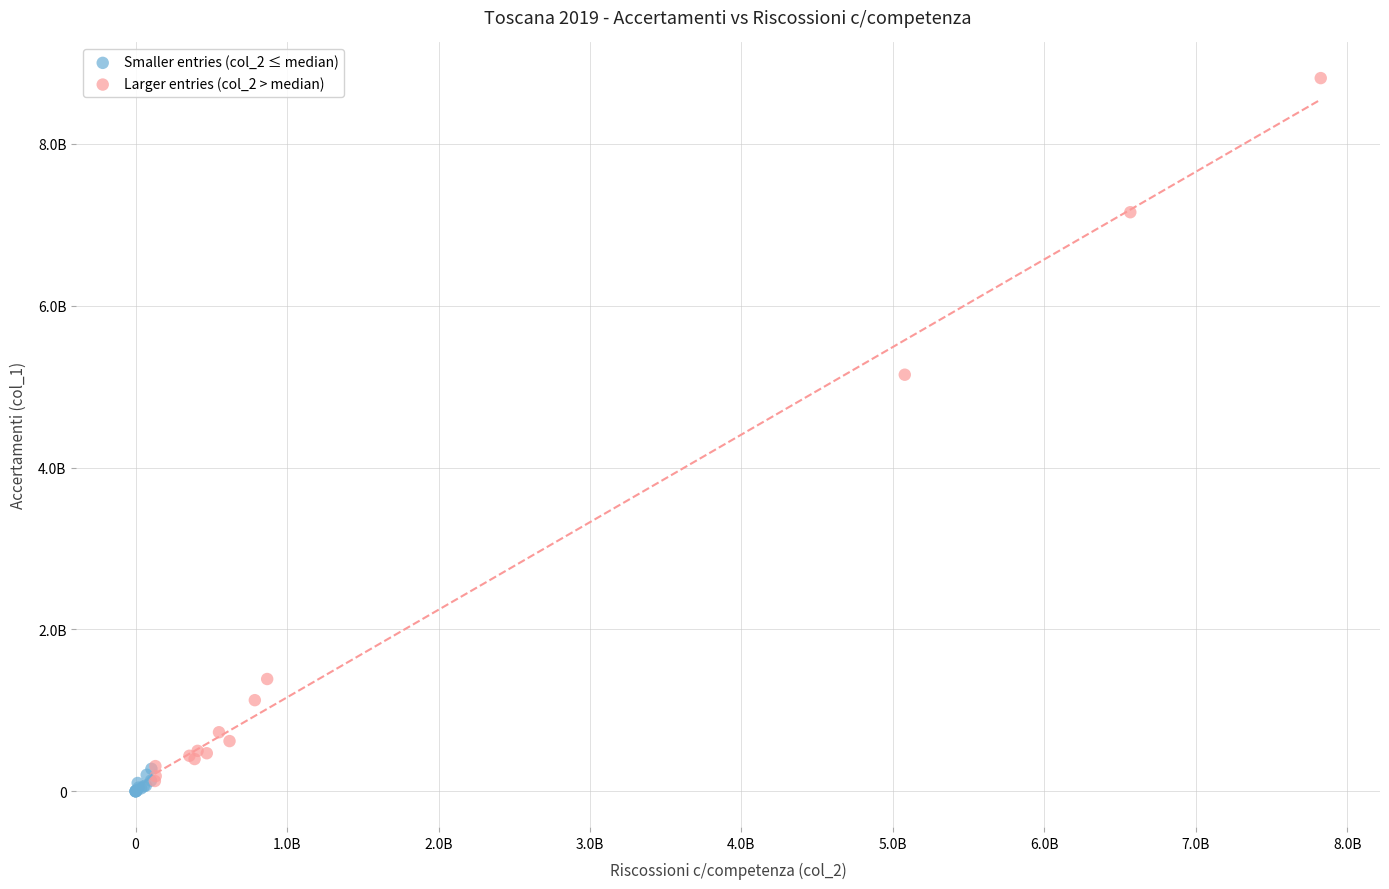

What are all the series names shown in the legend?

Smaller entries (col_2 ≤ median), Larger entries (col_2 > median)